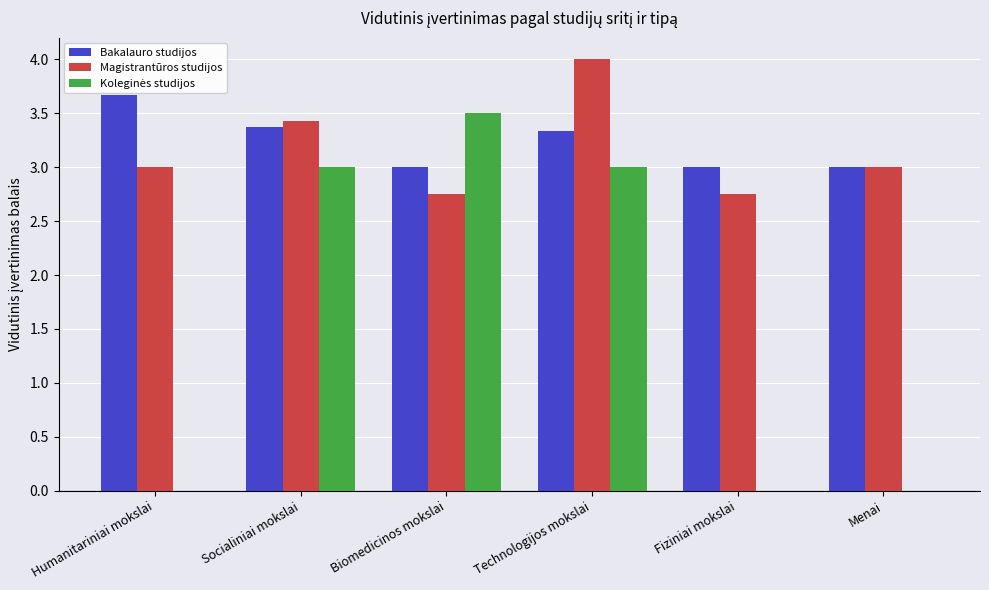

What is the sum of all Magistrantūros studijos values?

18.9